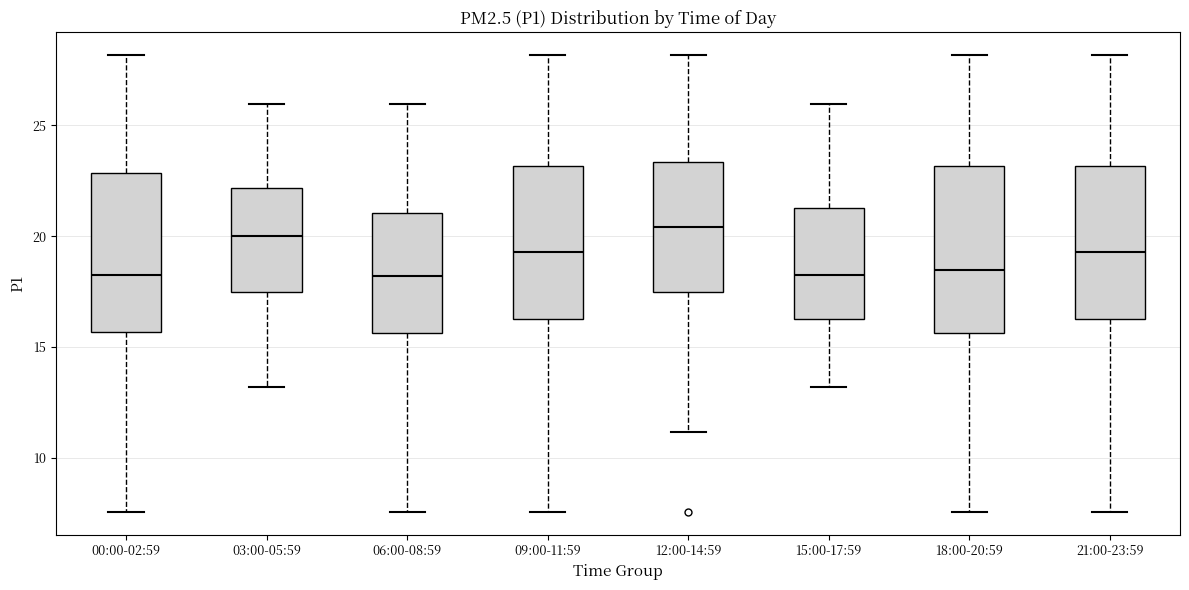

Reading left to right, read every box against the y-axis: the position of its median line, the range the box covers, and the ends of its whiskers. The values are not printed on the chart, so give them approximately, as read against the axis.

00:00-02:59: median 18.0, box 15.5 to 23.0, whiskers 7.5 to 28.0
03:00-05:59: median 20.0, box 17.5 to 22.0, whiskers 13.0 to 26.0
06:00-08:59: median 18.0, box 15.5 to 21.0, whiskers 7.5 to 26.0
09:00-11:59: median 19.5, box 16.5 to 23.0, whiskers 7.5 to 28.0
12:00-14:59: median 20.5, box 17.5 to 23.5, whiskers 11.0 to 28.0
15:00-17:59: median 18.0, box 16.5 to 21.5, whiskers 13.0 to 26.0
18:00-20:59: median 18.5, box 15.5 to 23.0, whiskers 7.5 to 28.0
21:00-23:59: median 19.5, box 16.5 to 23.0, whiskers 7.5 to 28.0